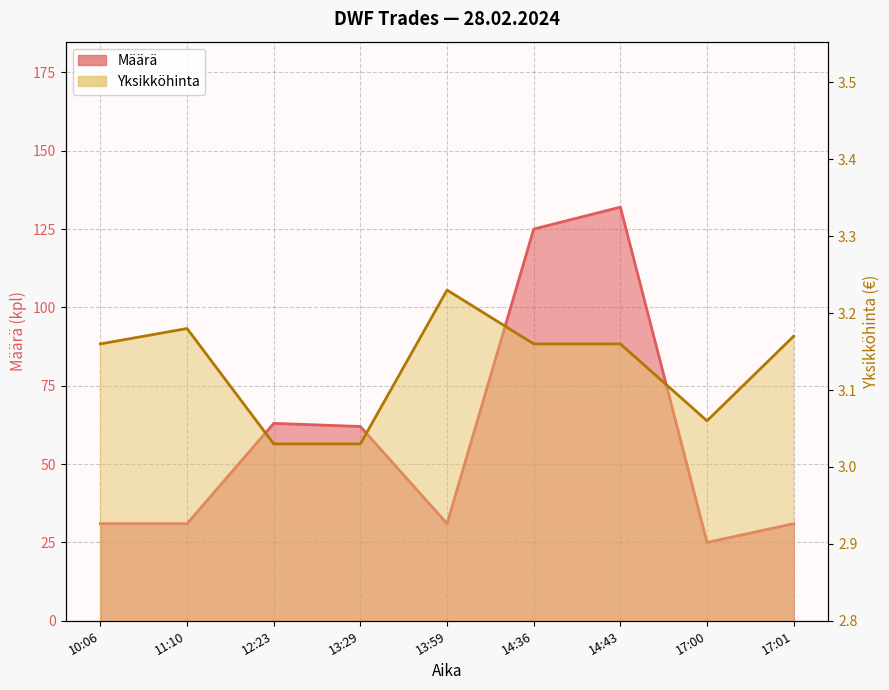

How many series are shown in this chart?

2